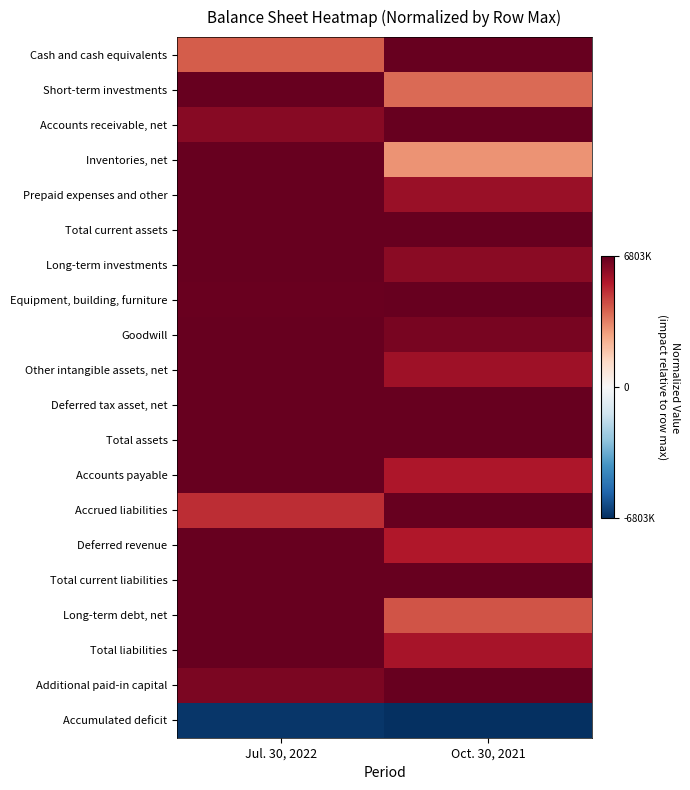

What is the average value of the Equipment, building, furniture series?

1.0